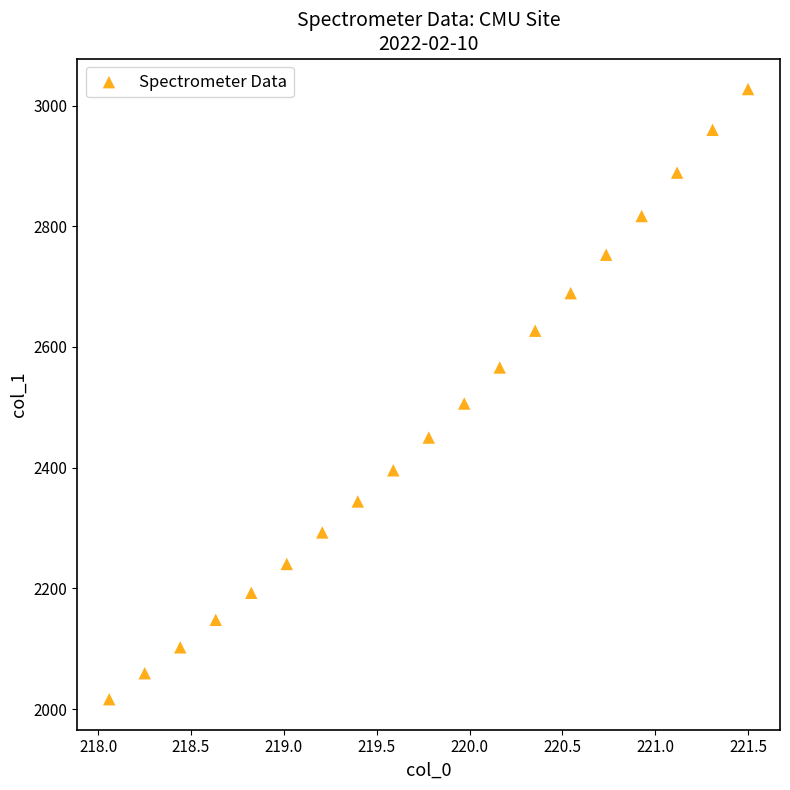

What Y value in the scatter plot is closest to 2521?

2506.2